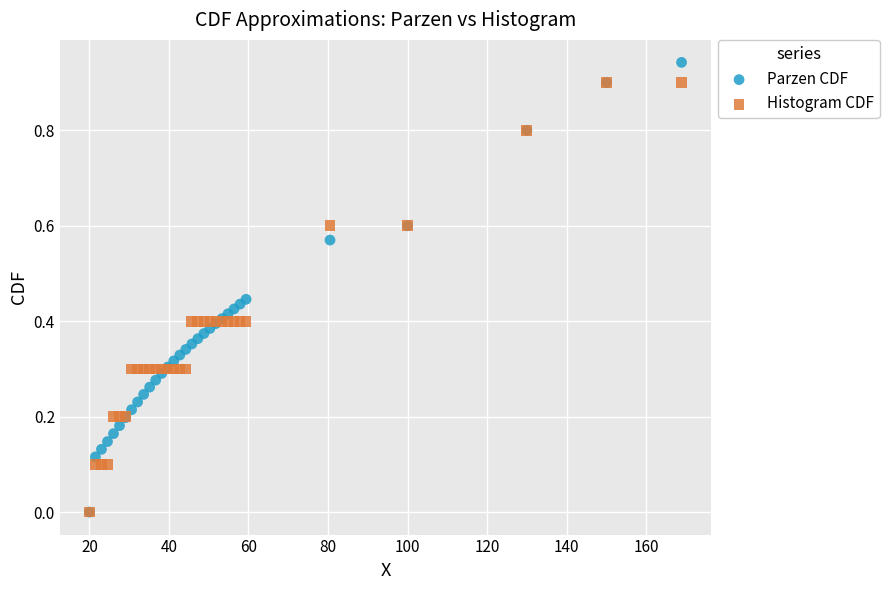

Which series contains the highest Y value?

Parzen CDF